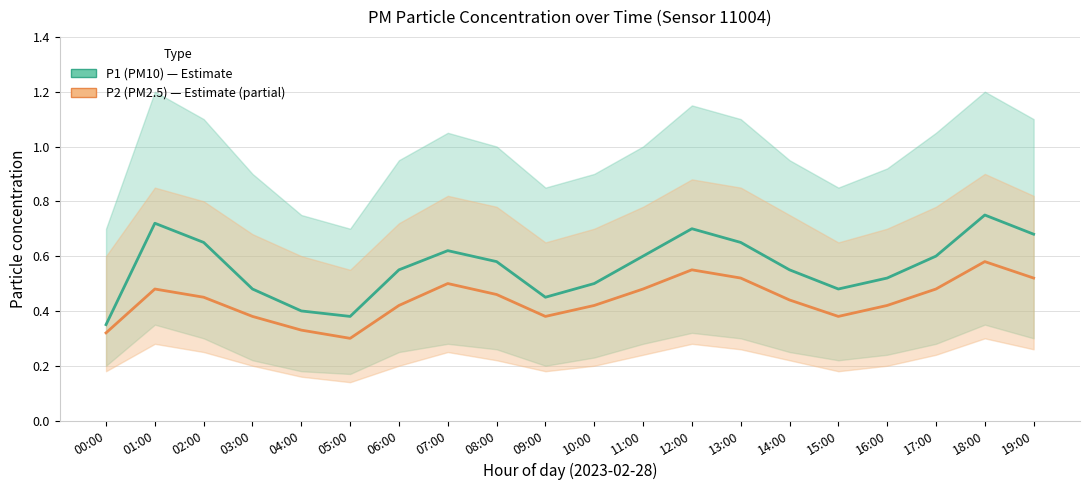

What position from the left is 18:00?

19